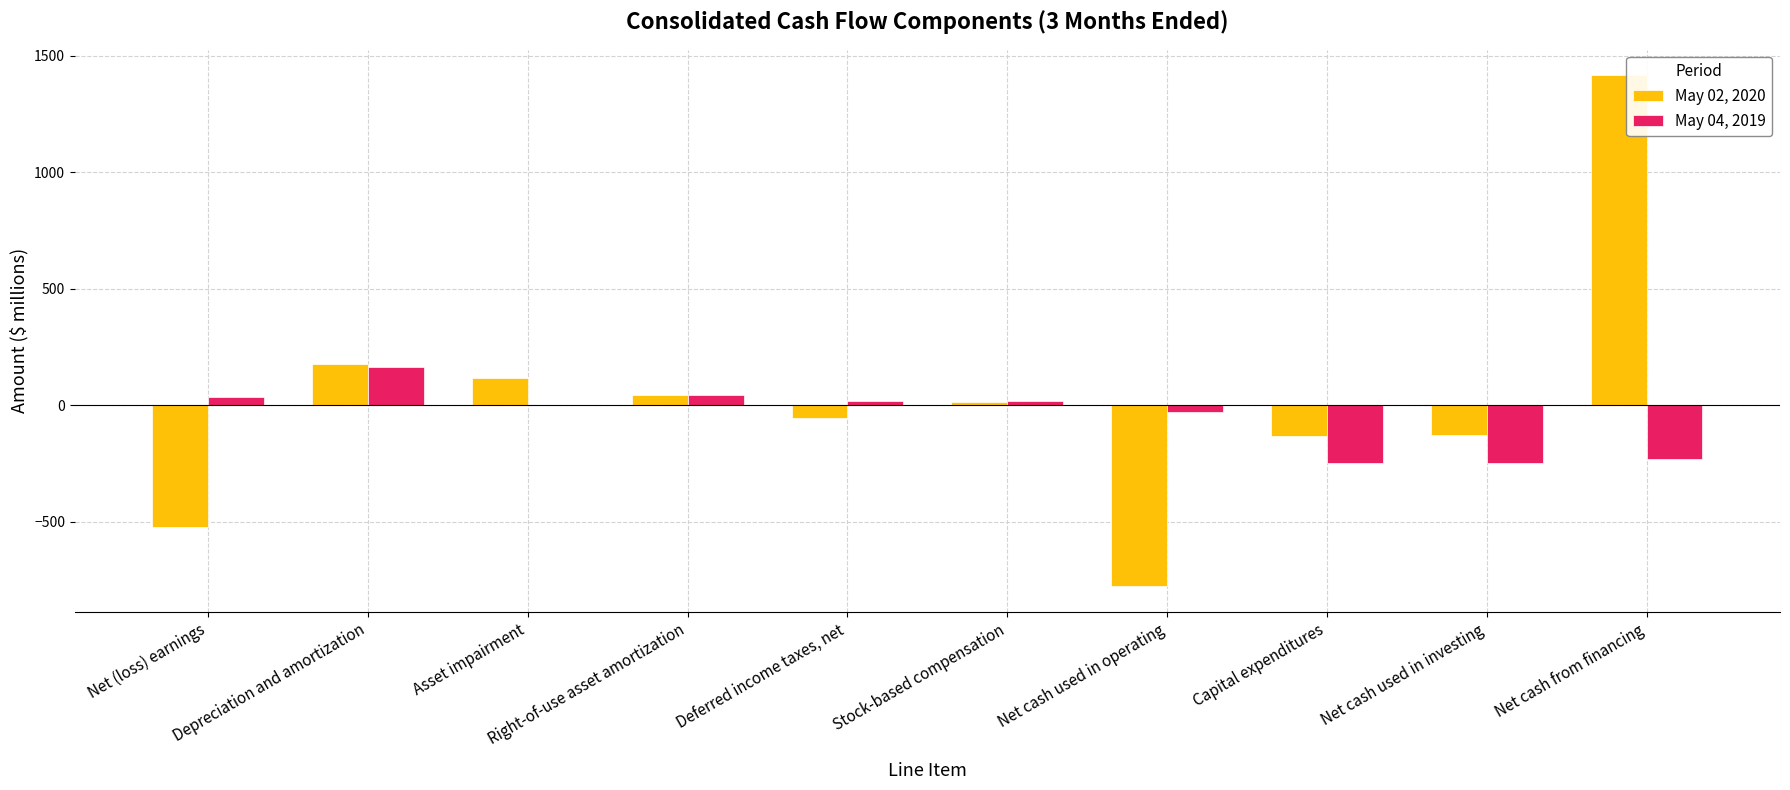

How many series are shown in this chart?

2